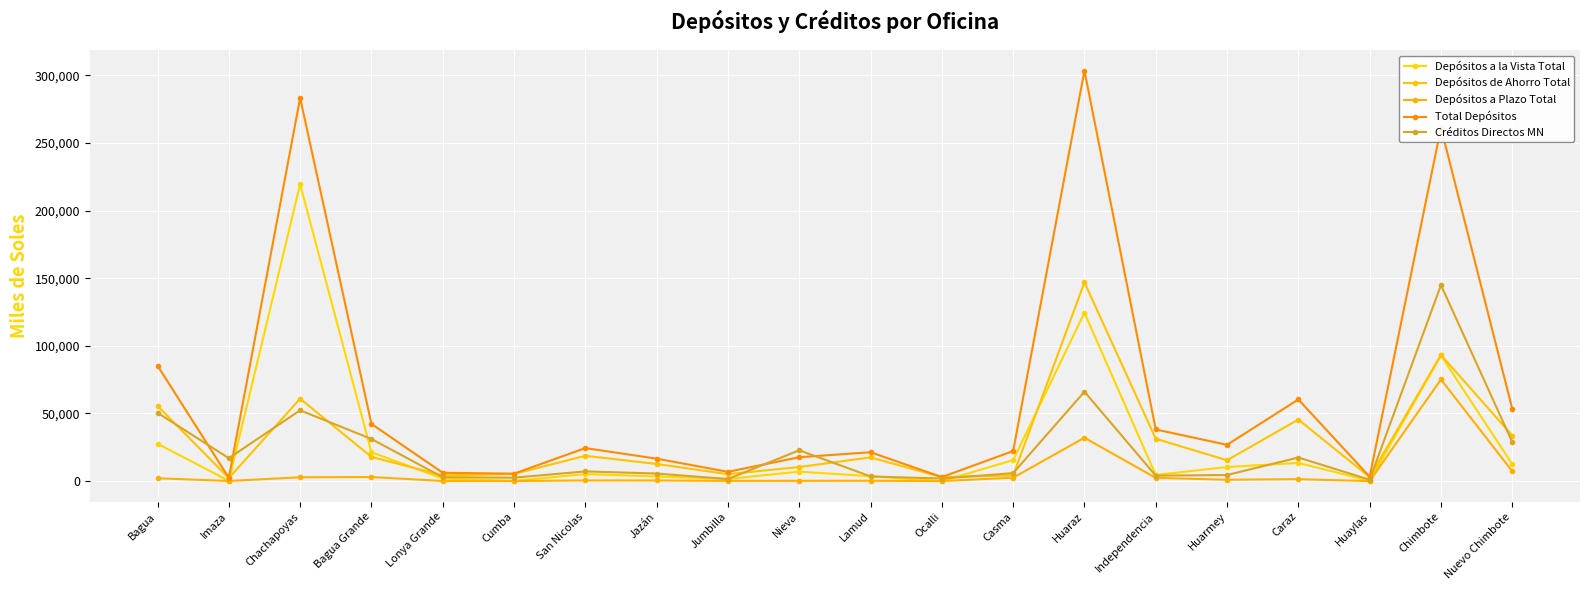

What position from the right is Independencia?

6